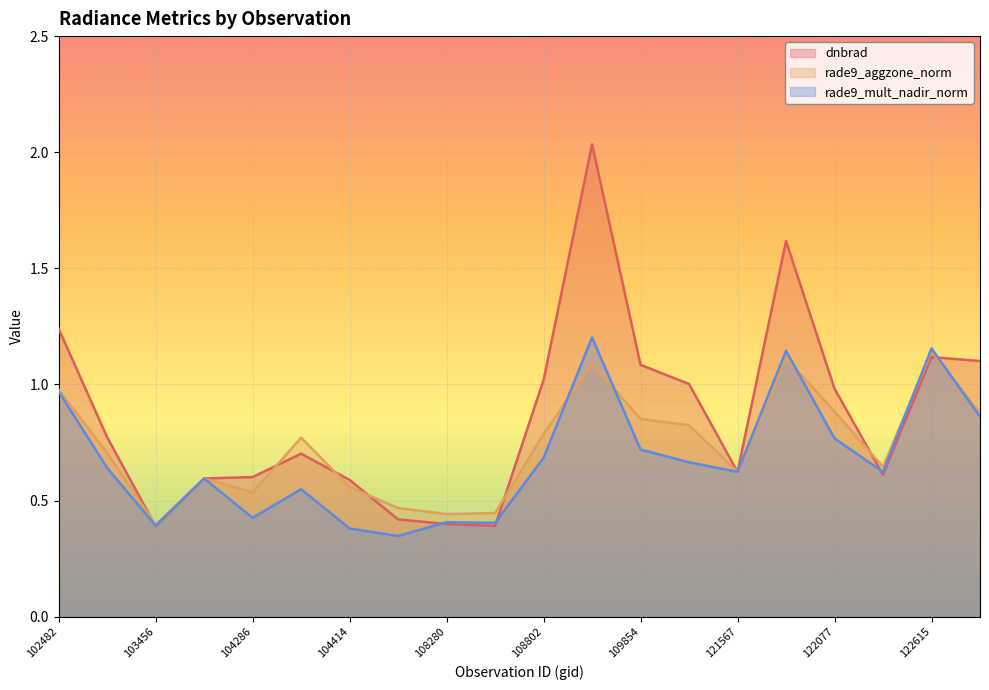

What is the sum of all rade9_mult_nadir_norm values?

13.6